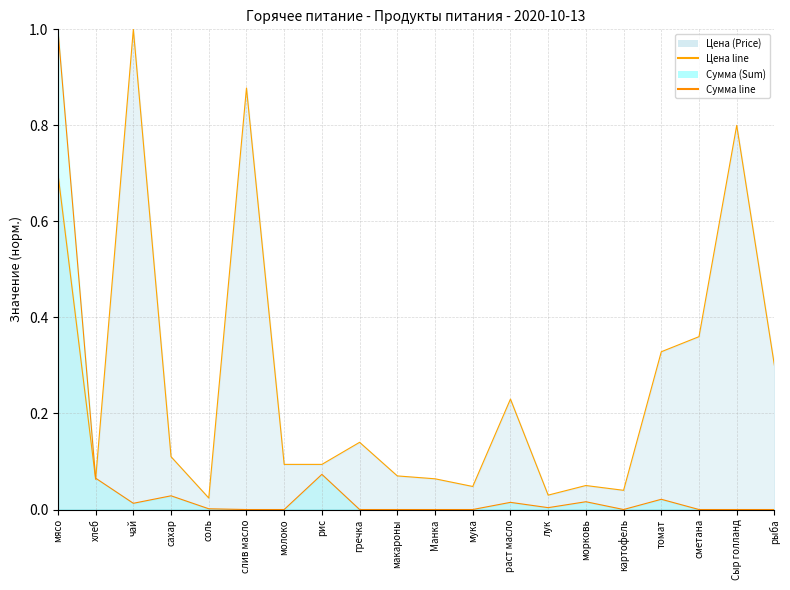

At which category does Сумма (Sum) line reach its first local peak?

сахар